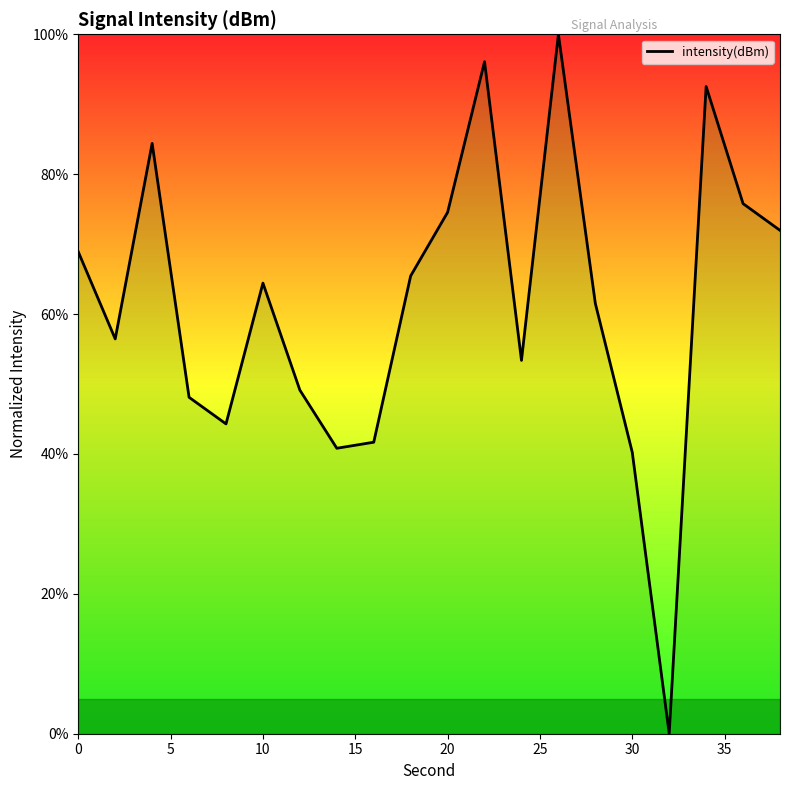

Reading left to right, list all the values displayed in this chart.

68.9	56.4	84.4	48.1	44.3	64.4	49.1	40.8	41.7	65.5	74.5	96.1	53.4	100.0	61.5	40.2	0.0	92.5	75.8	72.0